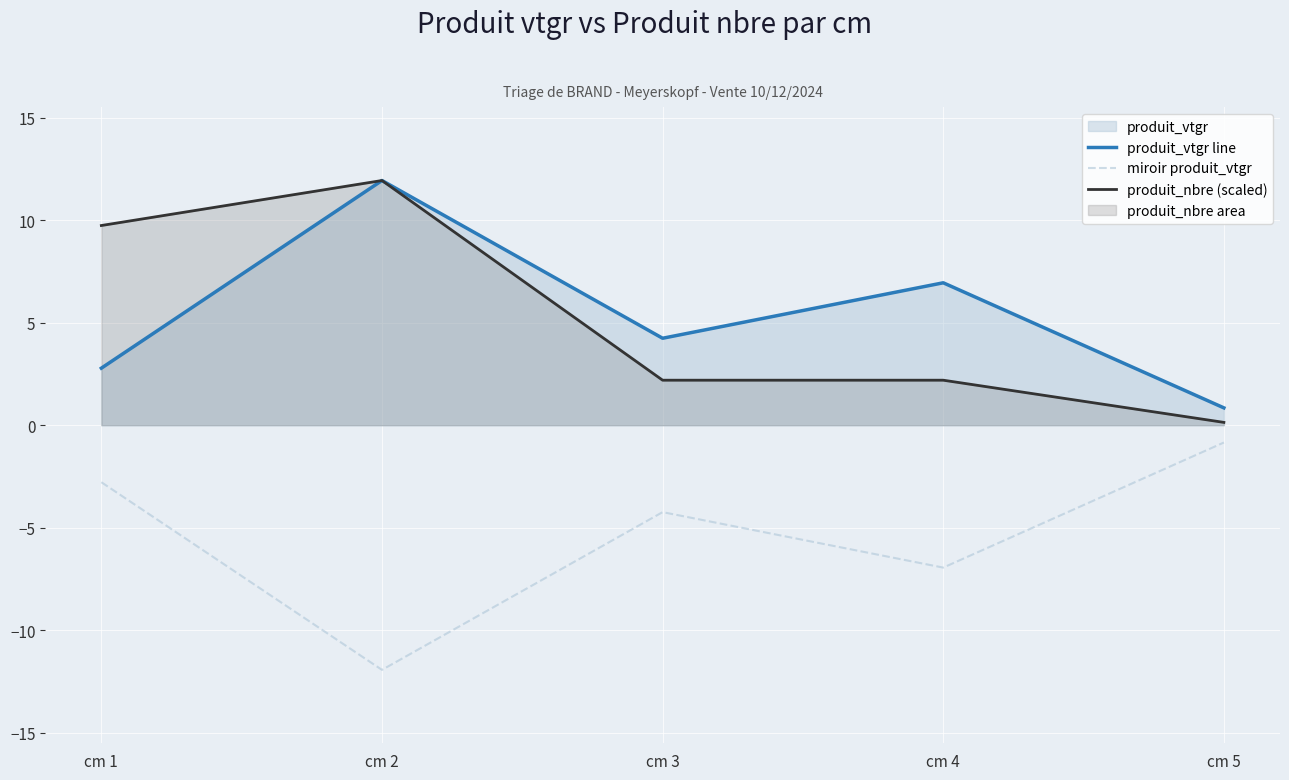

Reading left to right, extract all data points from this chart.

produit_vtgr line: 2.8	11.9	4.2	6.9	0.8
miroir produit_vtgr: -2.8	-11.9	-4.2	-6.9	-0.8
produit_nbre (scaled): 9.7	11.9	2.2	2.2	0.1